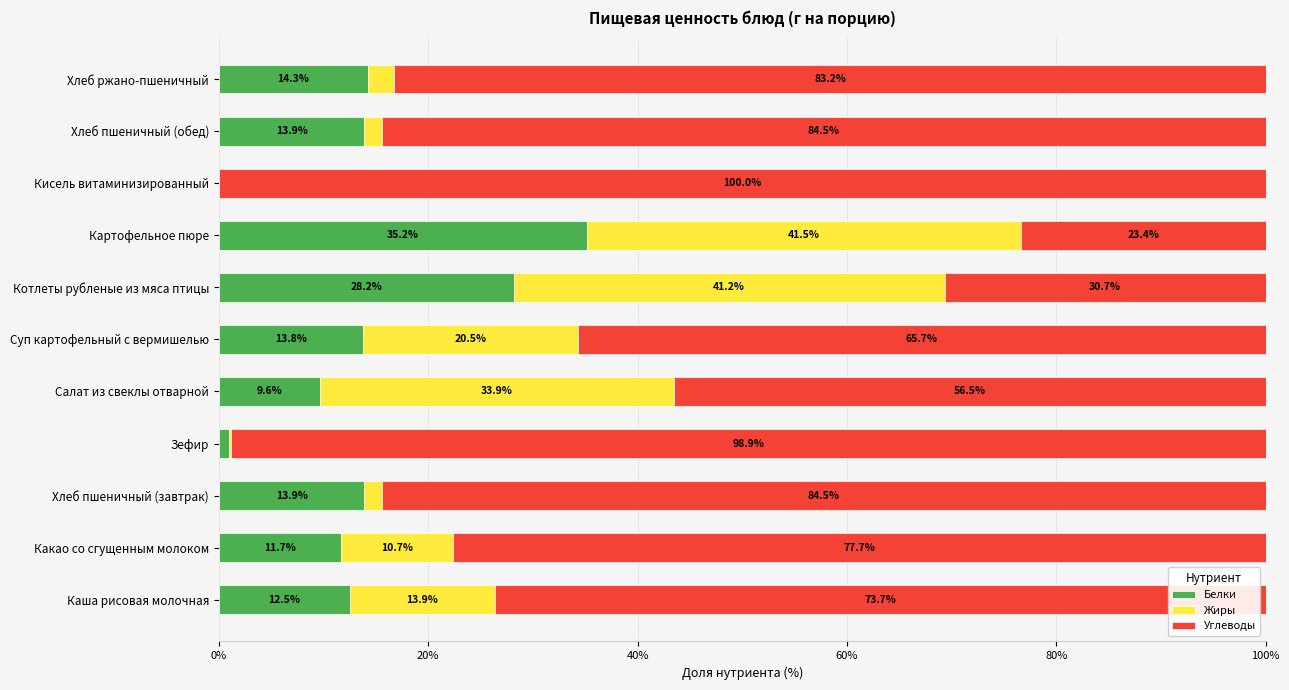

The value of Белки at Какао со сгущенным молоком is 11.7. True or false?

True